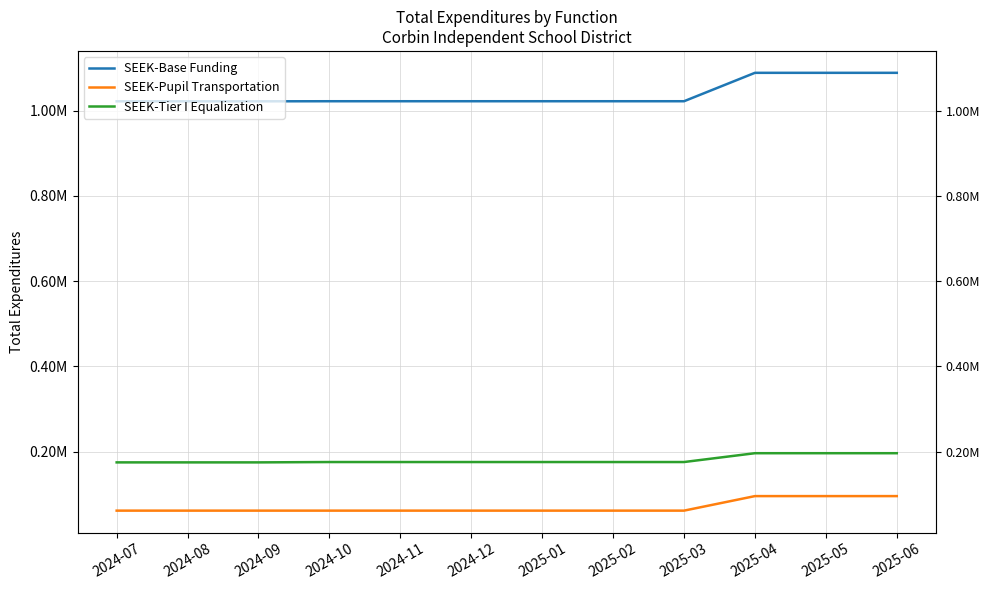

At which category is the sum across all series the highest?

2025-04